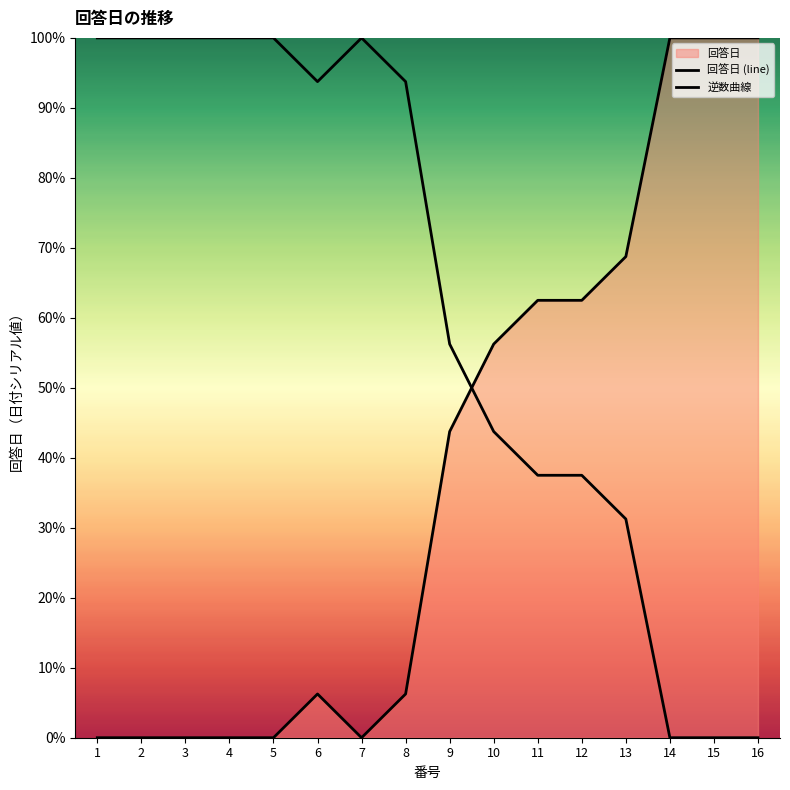

Which category has the highest value across all series?

14